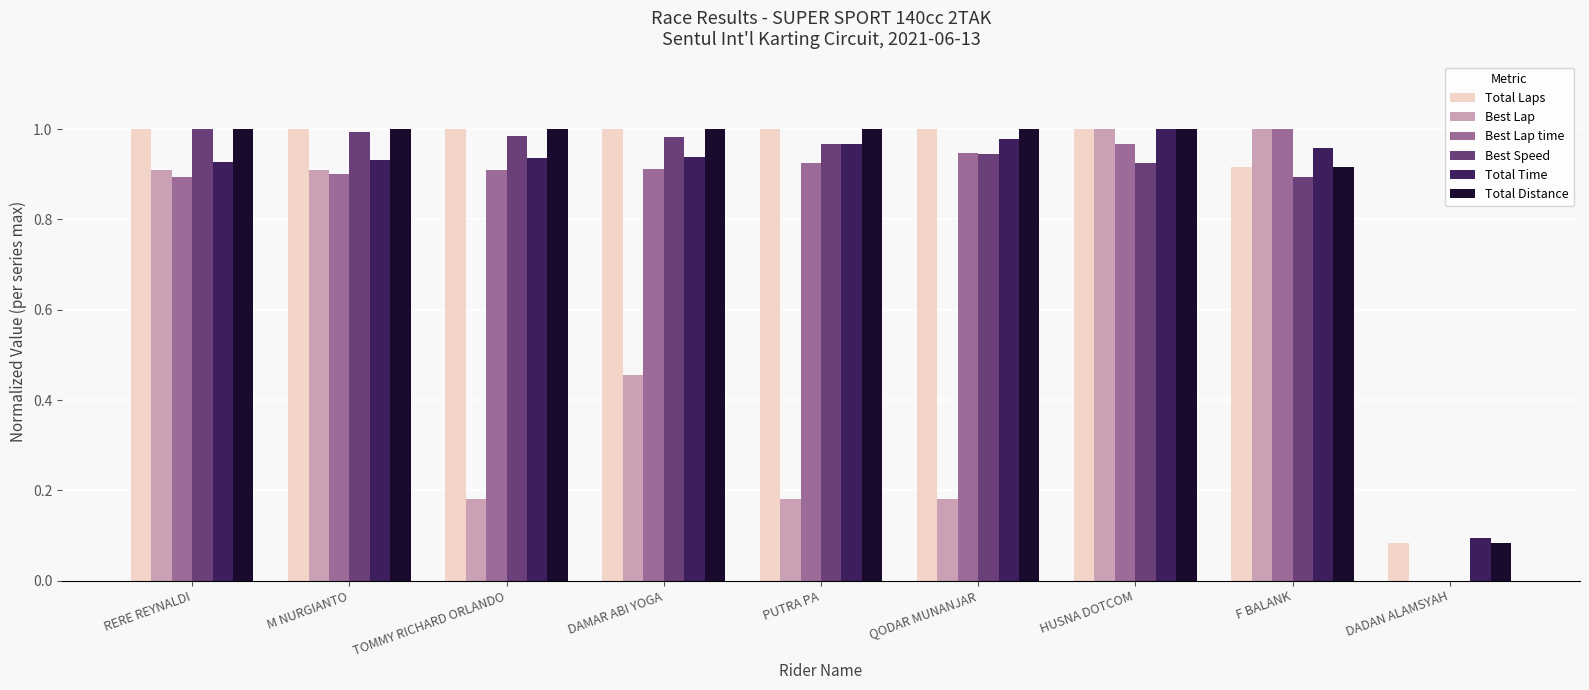

At which category is the sum across all series the highest?

HUSNA DOTCOM